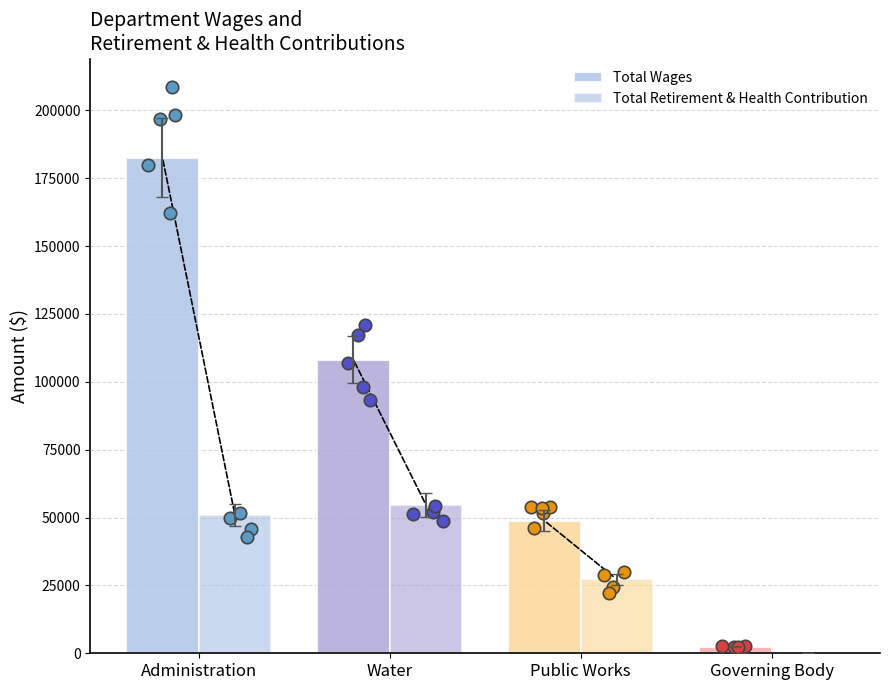

Is the value of Total Retirement & Health Contribution at Water greater than the value of Total Wages at Public Works?

Yes